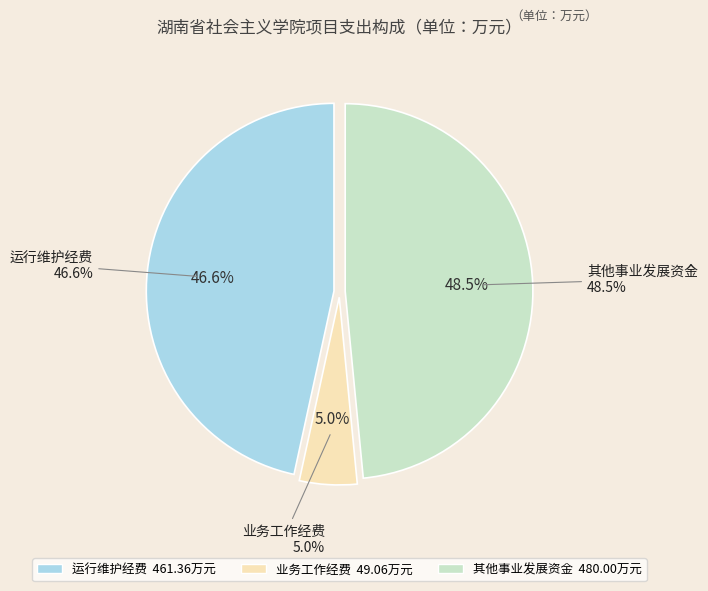

Does any single category account for the majority?

No